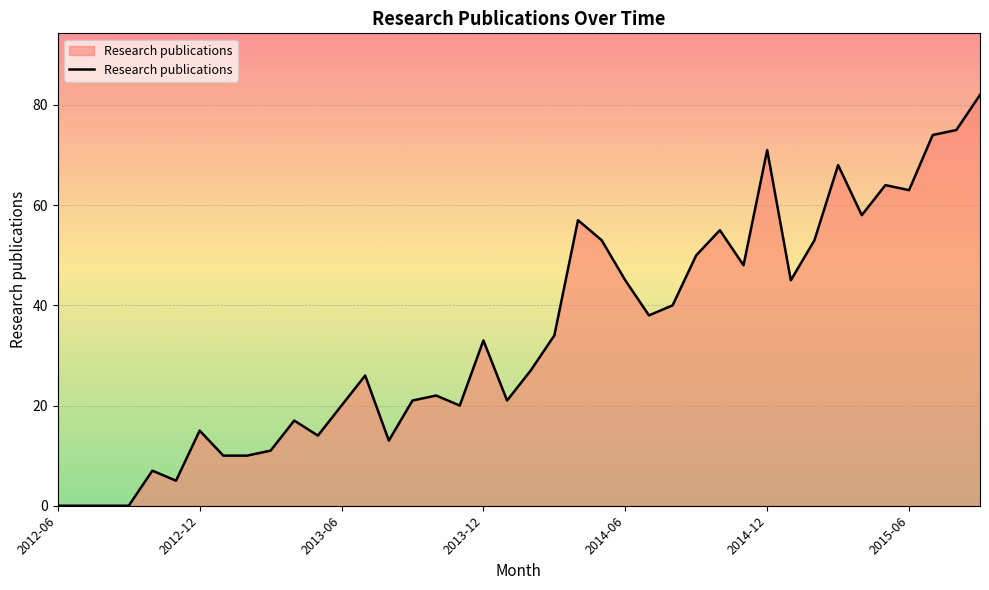

What is the maximum value shown in the chart?

82